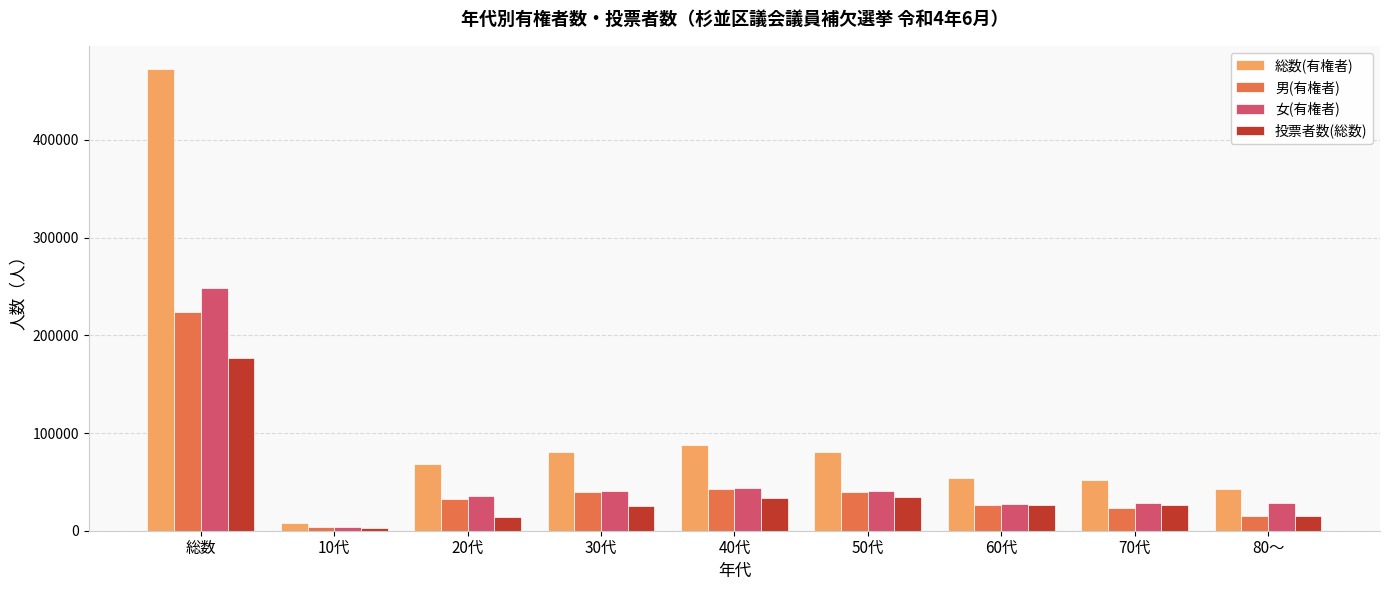

The value of 男(有権者) at 50代 is 39794. True or false?

True